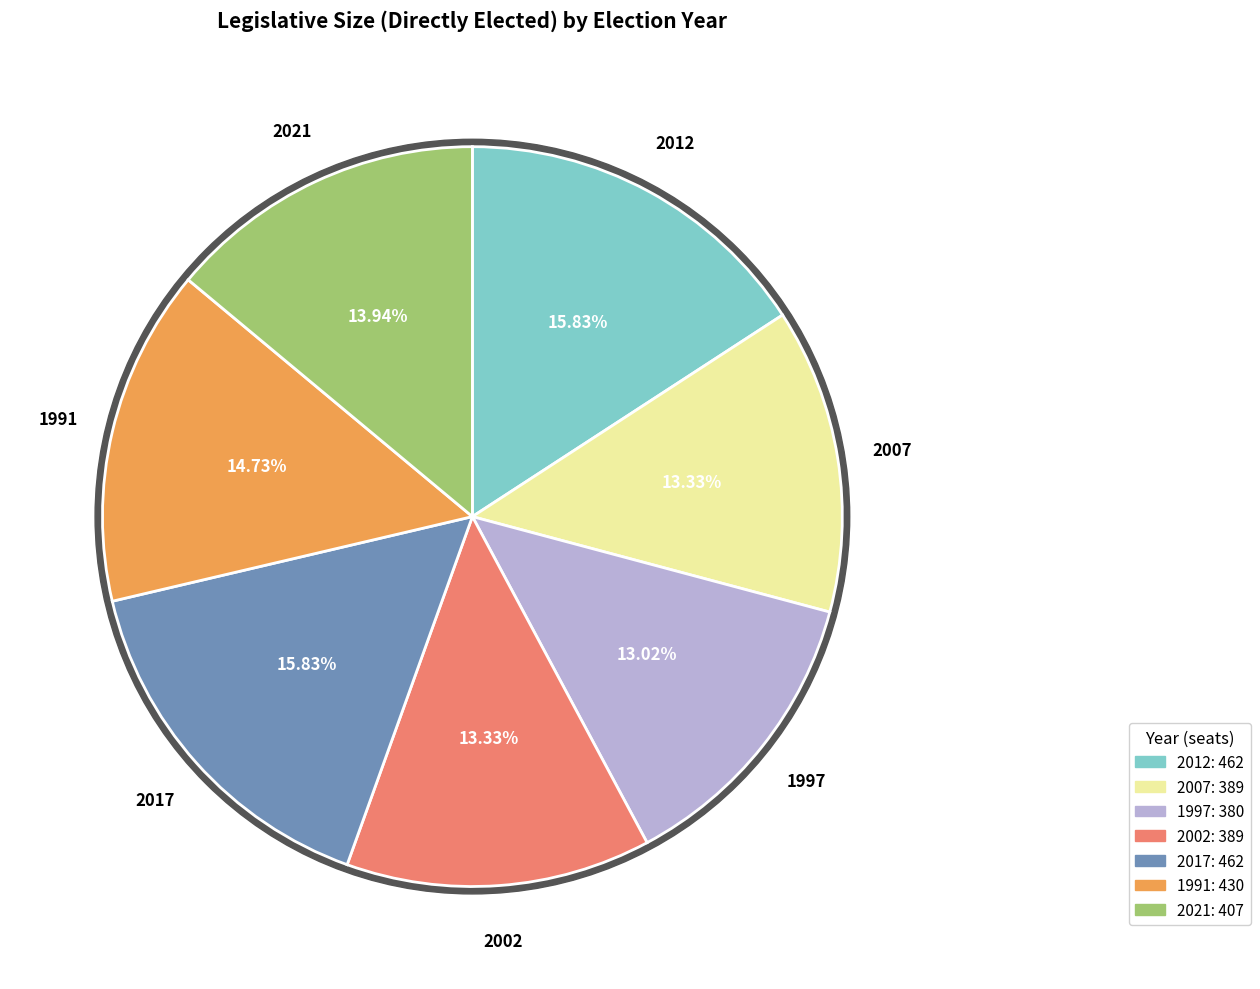

What is the smallest slice in the pie chart?

1997